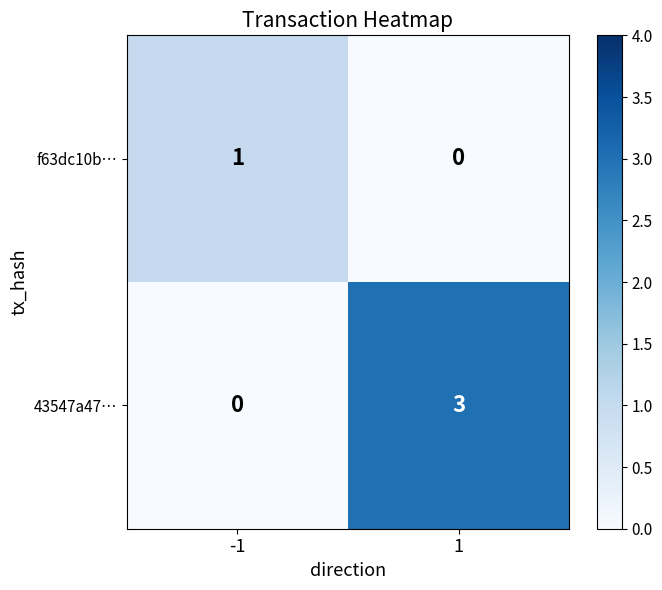

Rank the series at 1 from lowest to highest value.

f63dc10b…, 43547a47…